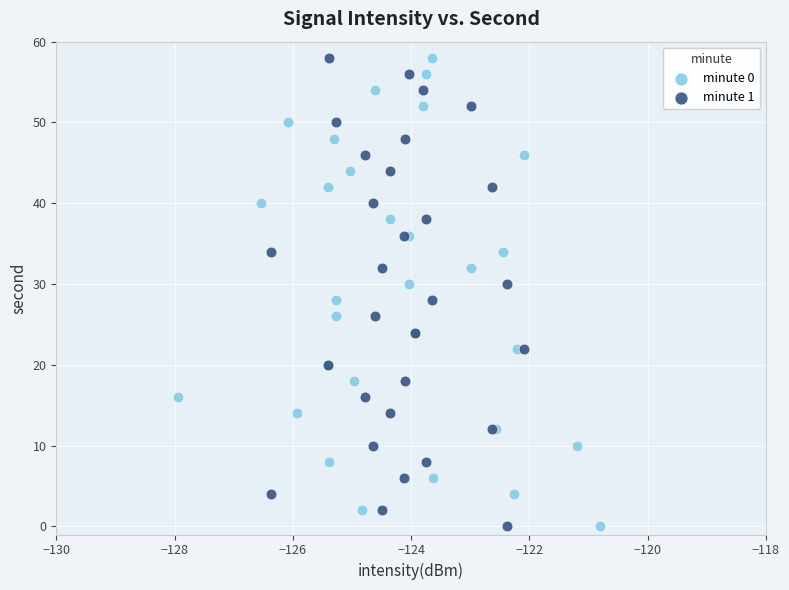

What are all the series names shown in the legend?

minute 0, minute 1